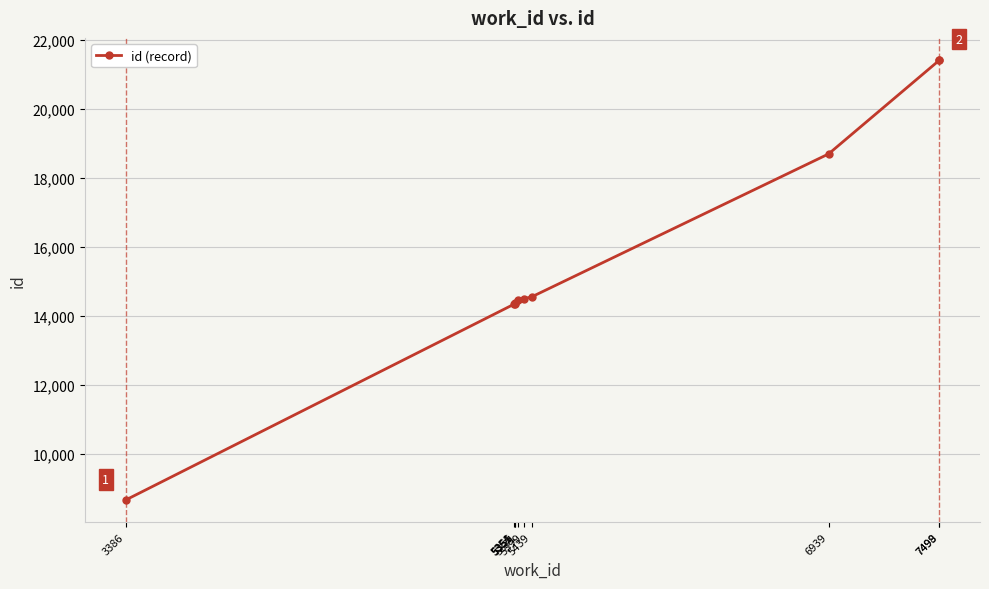

Count the number of data series in this chart.

1